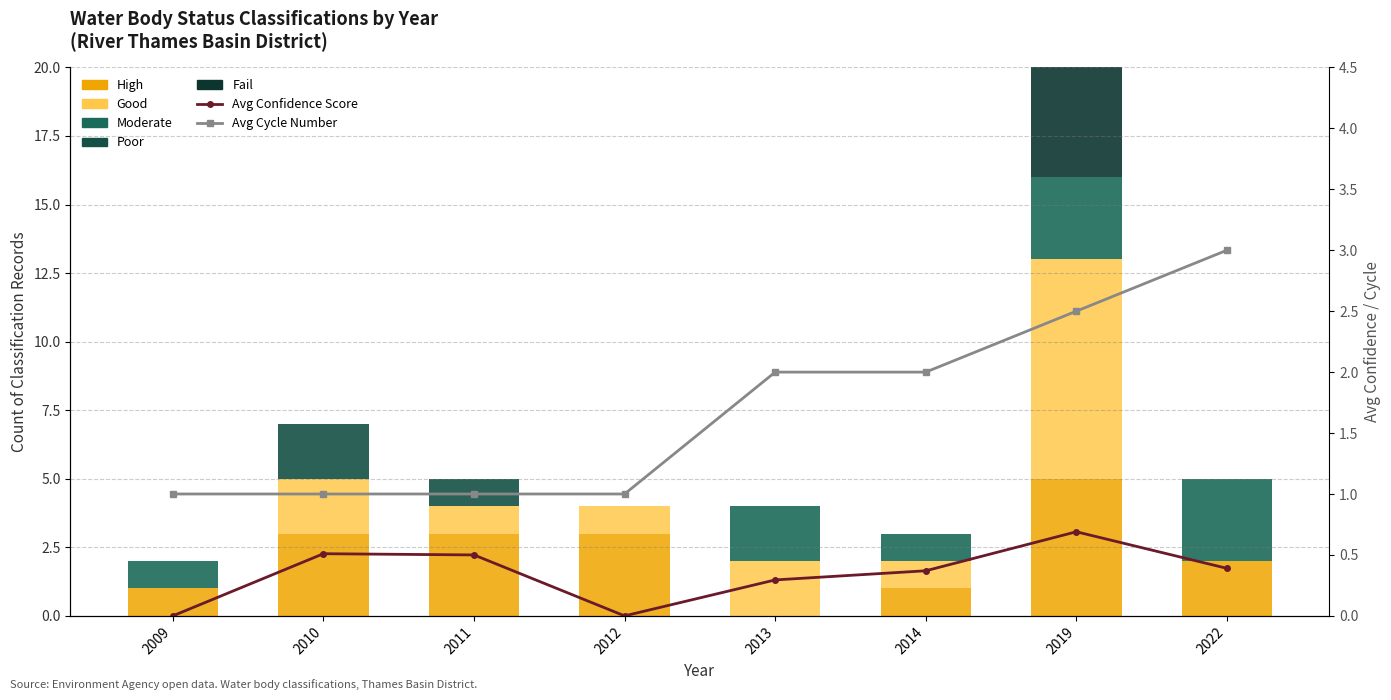

Does the chart contain any negative values?

No